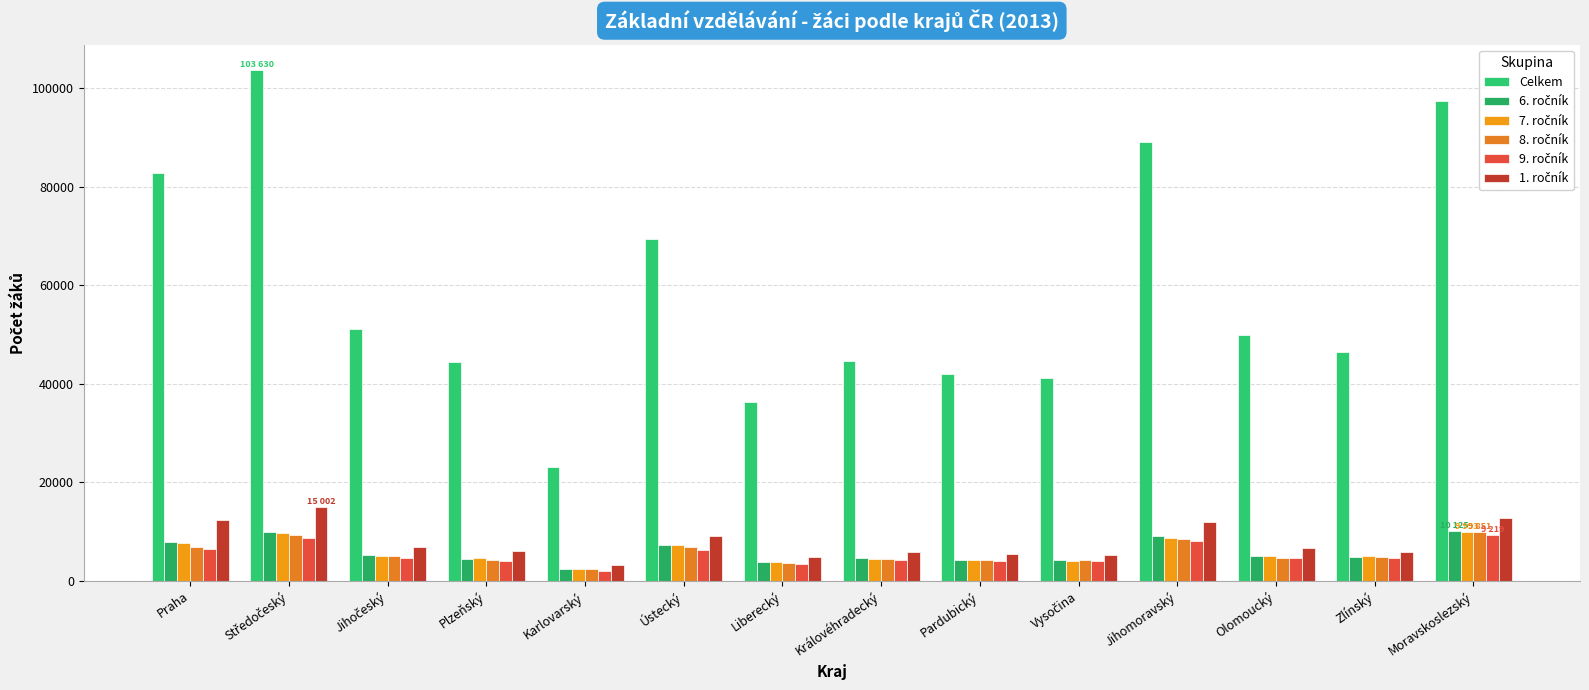

Reading left to right, extract all data points from this chart.

Celkem: 82829	103630	51202	44321	23144	69355	36206	44521	41910	41184	89032	49846	46516	97309
6. ročník: 7812	10002	5241	4529	2426	7186	3779	4564	4252	4199	9068	5118	4772	10125
7. ročník: 7713	9738	5118	4562	2321	7212	3745	4526	4189	4111	8687	4996	4945	9993
8. ročník: 6784	9380	5022	4197	2331	6861	3601	4401	4262	4182	8448	4692	4832	9851
9. ročník: 6500	8746	4658	3943	2053	6240	3460	4236	4047	4082	8077	4664	4602	9219
1. ročník: 12364	15002	6851	6060	3151	9161	4895	5906	5546	5343	11994	6650	5844	12655